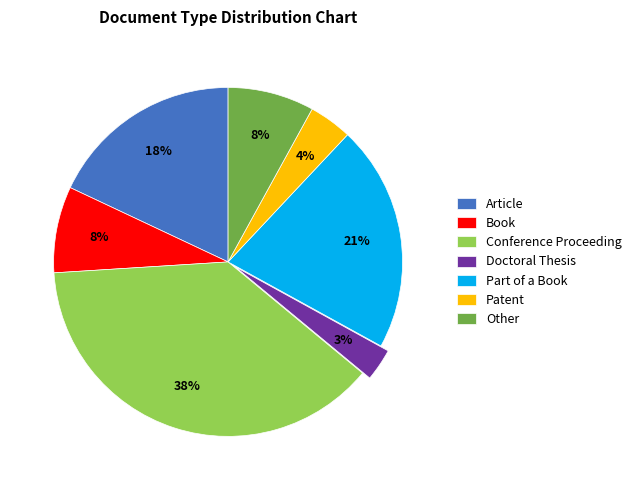

Is it true that Part of a Book is 21% of the pie?

True